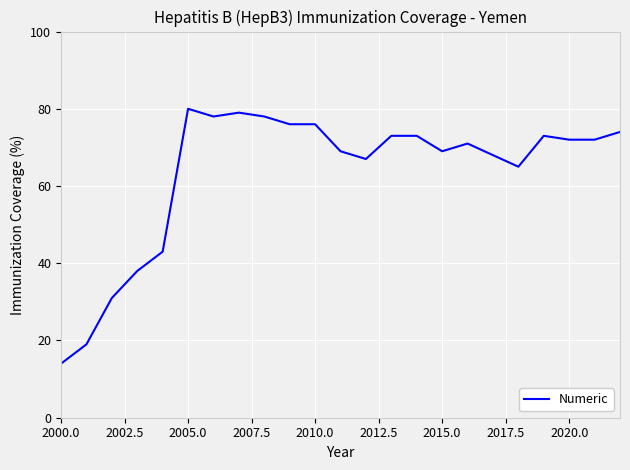

What is the difference between the maximum and minimum values?

66